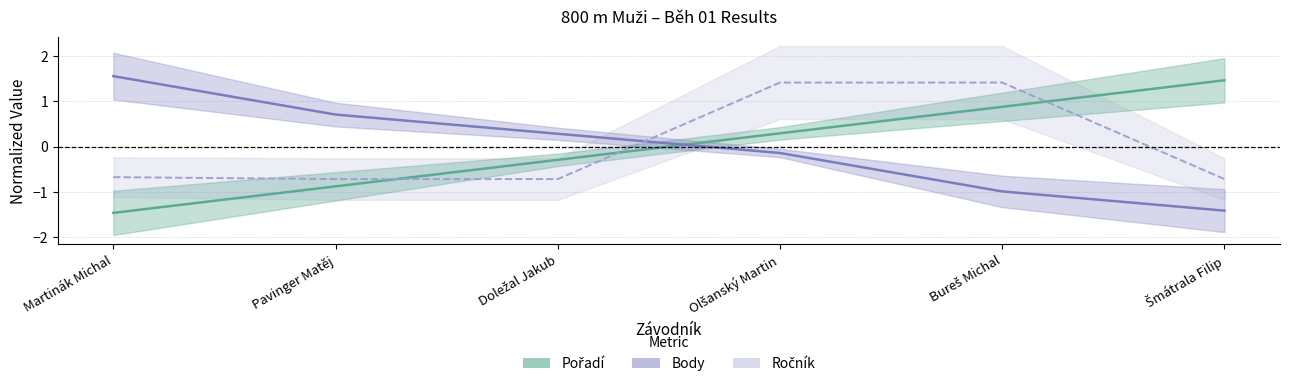

How many values in Pořadí are below zero?

3